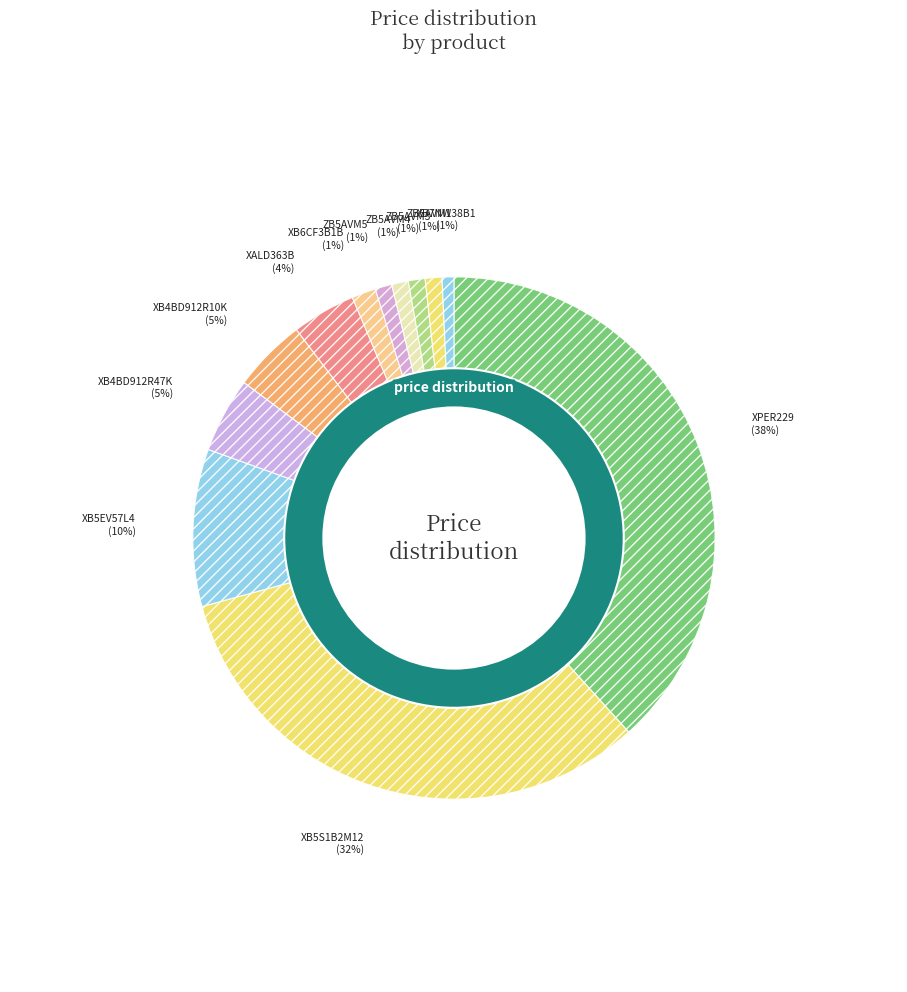

Is the sum of ZB5AVM4 and XB5EV57L4 greater than half?

No